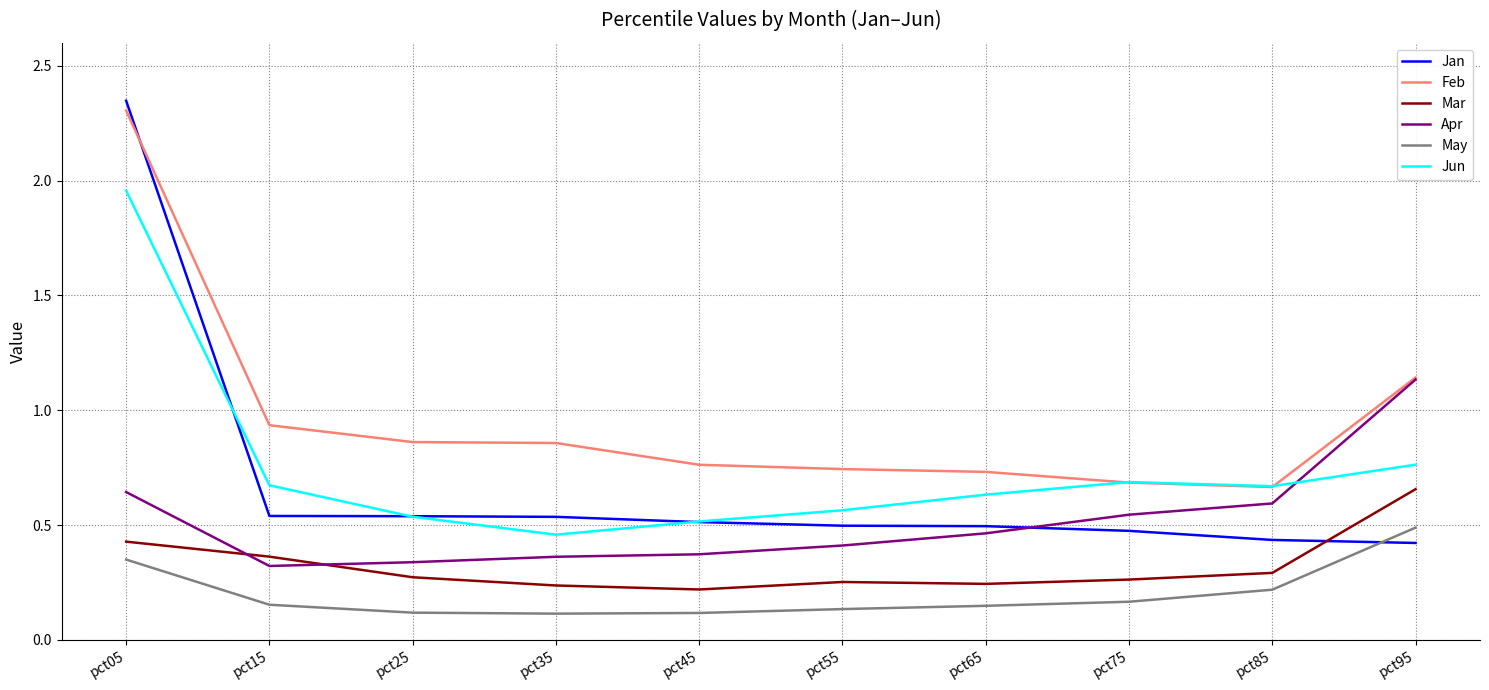

Is the value of Mar at pct75 greater than the value of Apr at pct75?

No